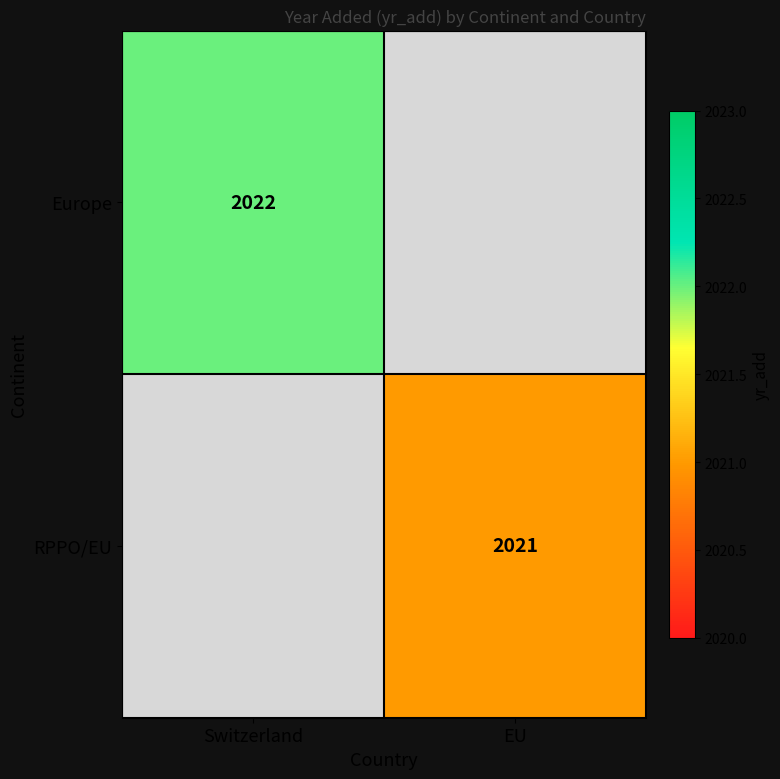

The Europe series shows 1405.6 at Switzerland. True or false?

False